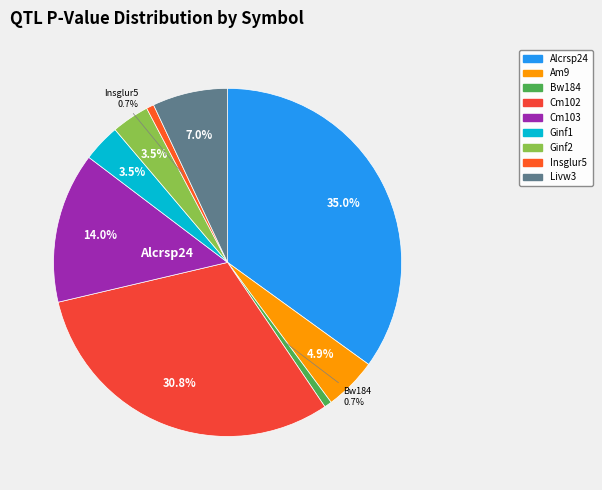

To the nearest percent, what is the combined percentage of Cm103 and Livw3?

21%